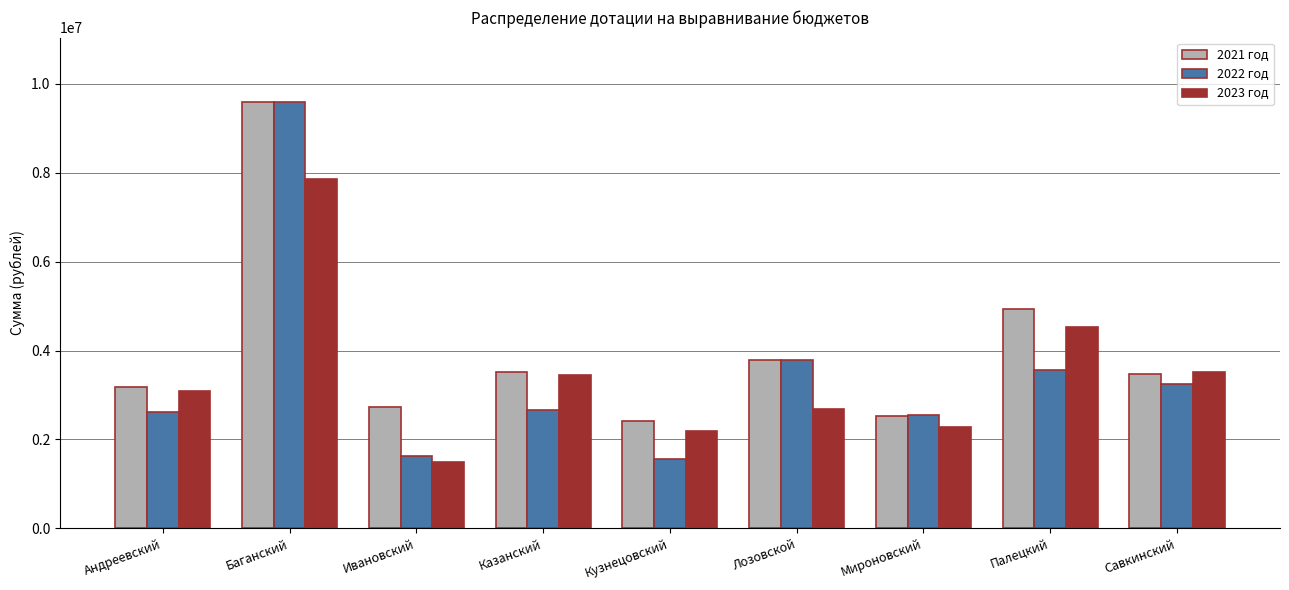

What is the minimum value shown in the chart?

1500700